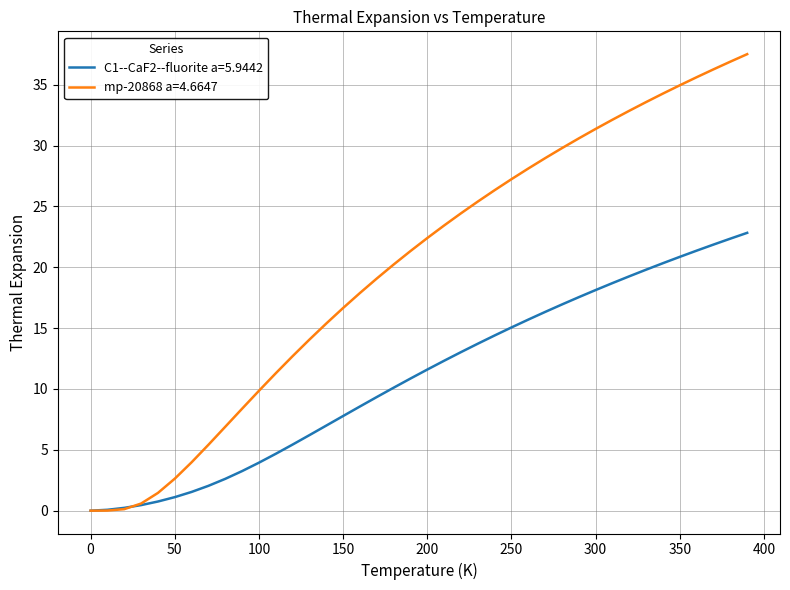

Which series has the largest total across all categories?

mp-20868 a=4.6647